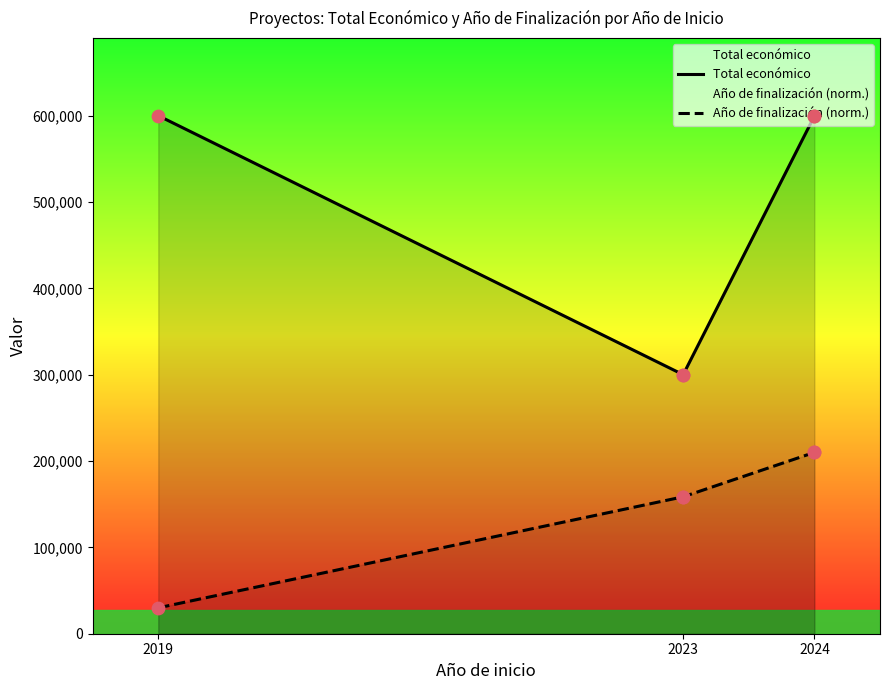

Which series contains the highest Y value?

Total económico